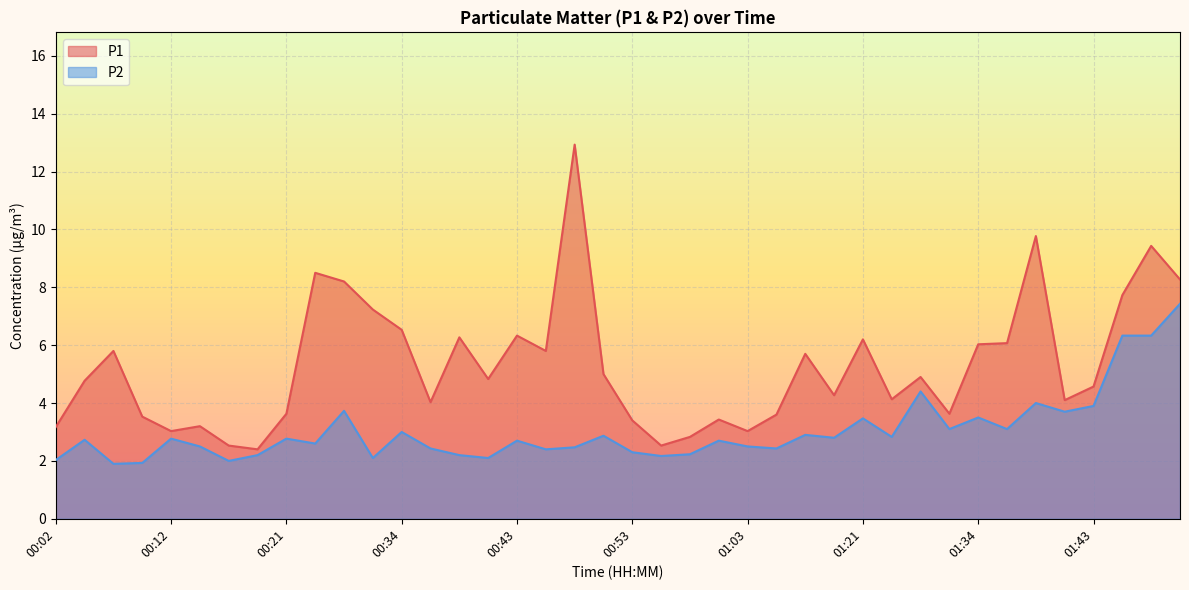

How many interior local peaks does the P1 series have?

12